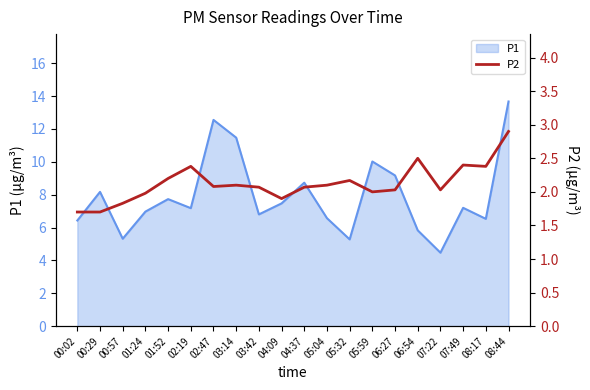

Is it true that P1 equals 9.2 at 06:27?

True